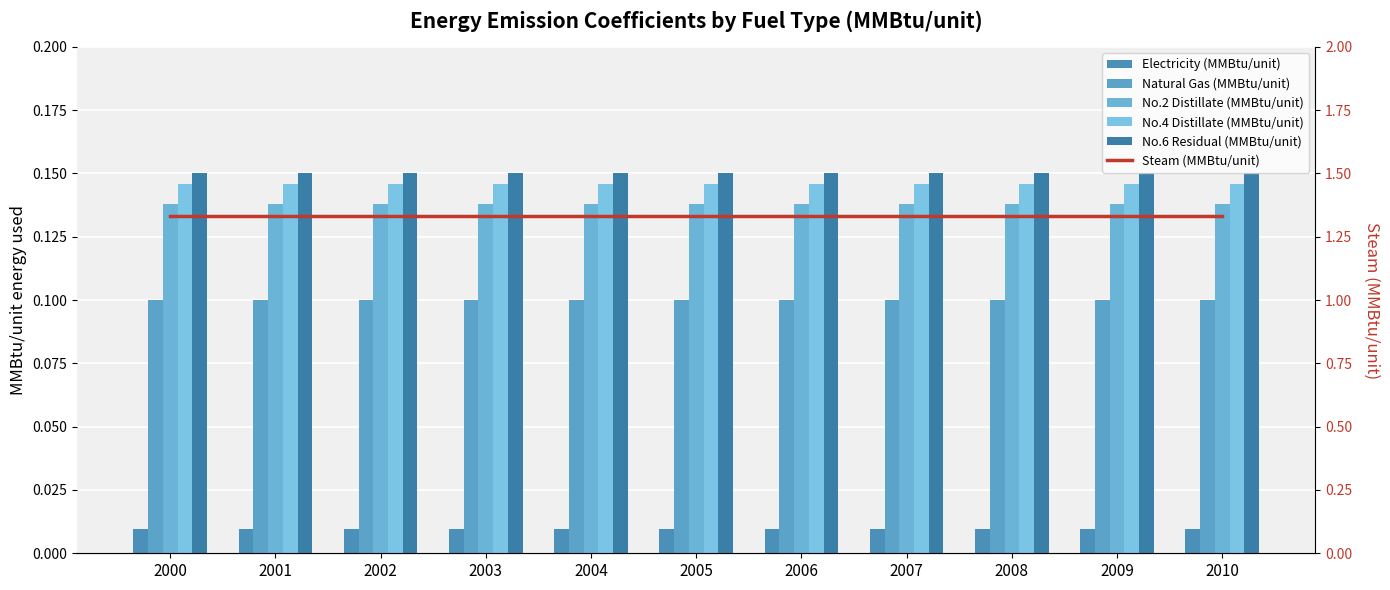

True or false: No.6 Residual (MMBtu/unit) has a value of 0.1 at 2008.

True